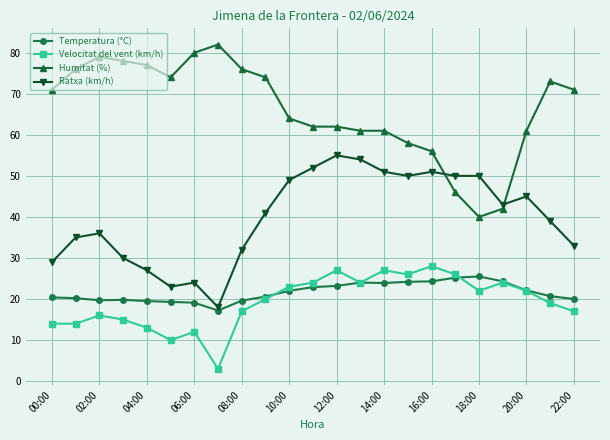

True or false: Humitat (%) and Velocitat del vent (km/h) cross at least once.

False